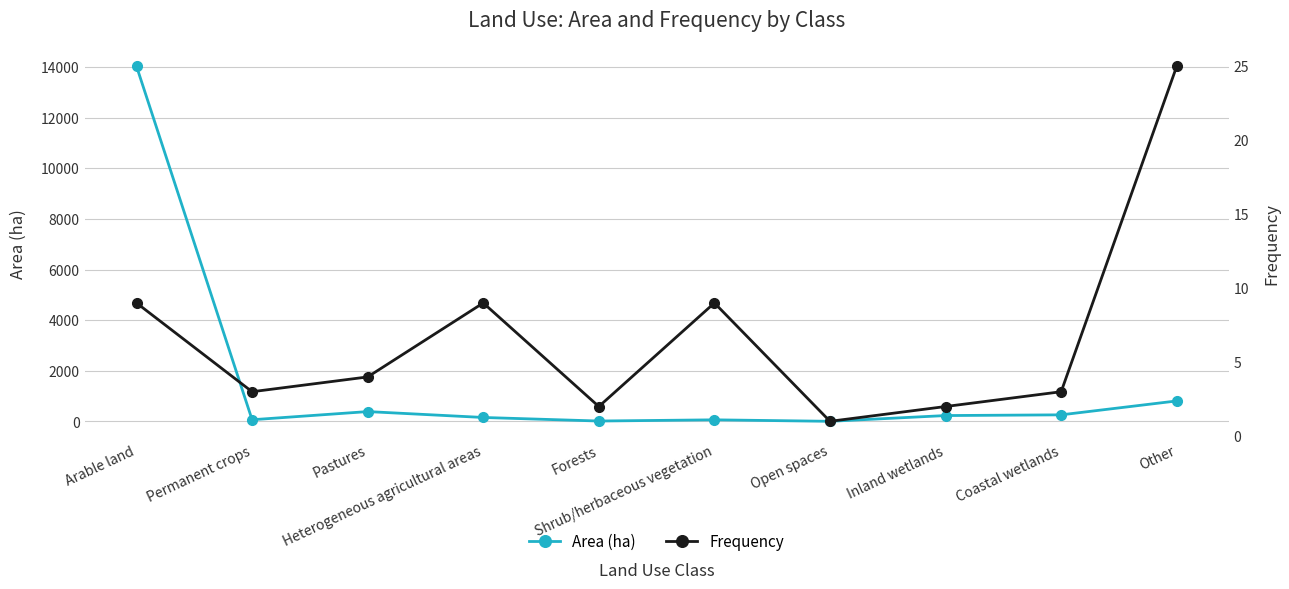

Rank the categories by Area (ha) value from highest to lowest.

Arable land, Other, Pastures, Coastal wetlands, Inland wetlands, Heterogeneous agricultural areas, Permanent crops, Shrub/herbaceous vegetation, Forests, Open spaces